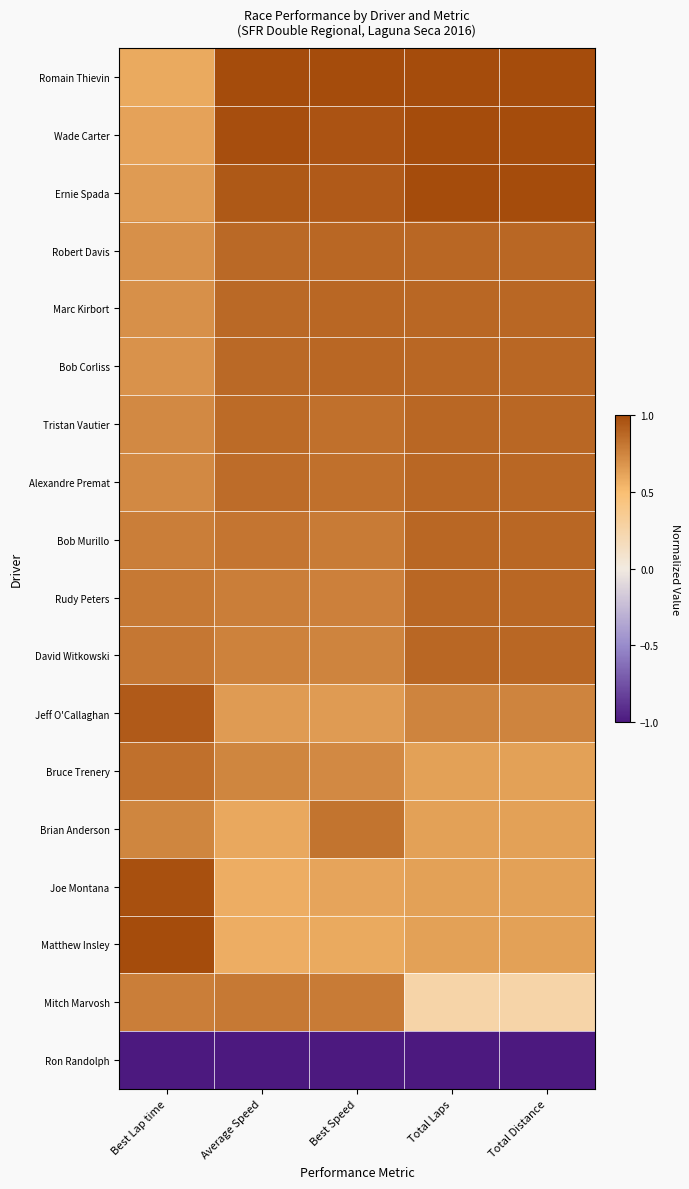

What is the difference between the highest and lowest values at Best Lap time?

2.0